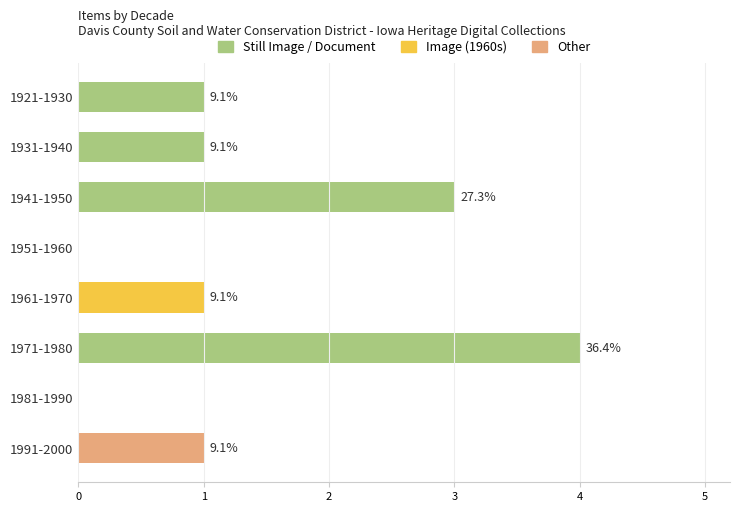

Are the bars horizontal?

Yes